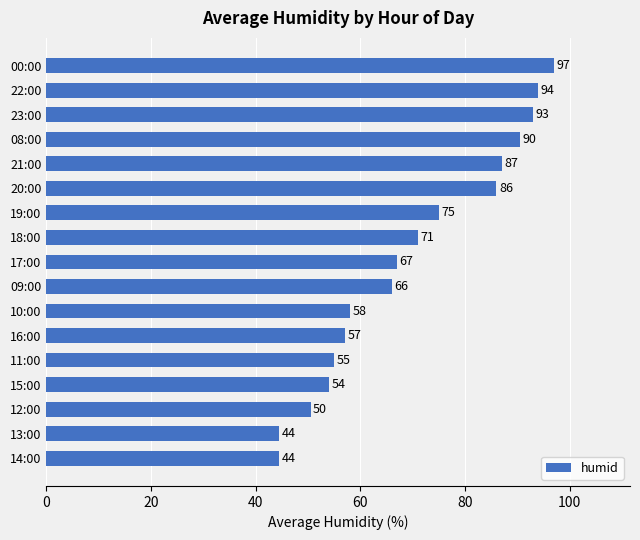

How many values are below 67?

8